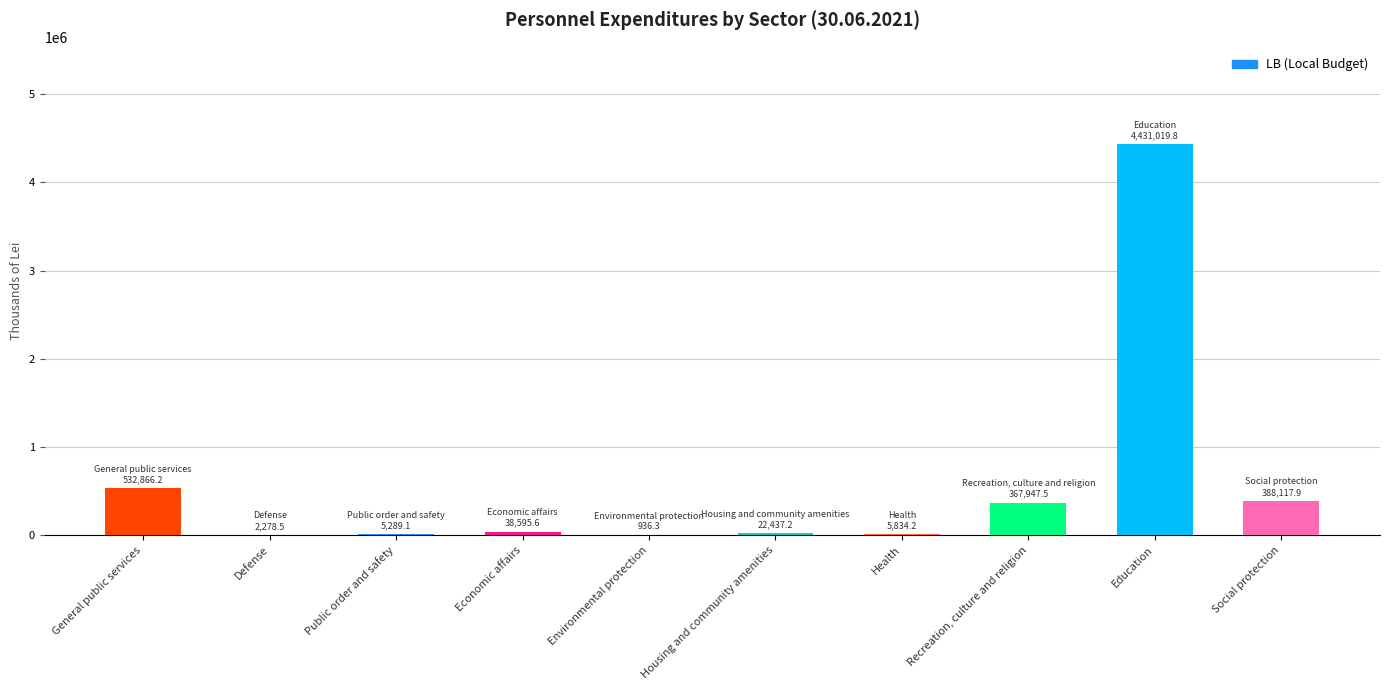

What is the average value?

579532.2